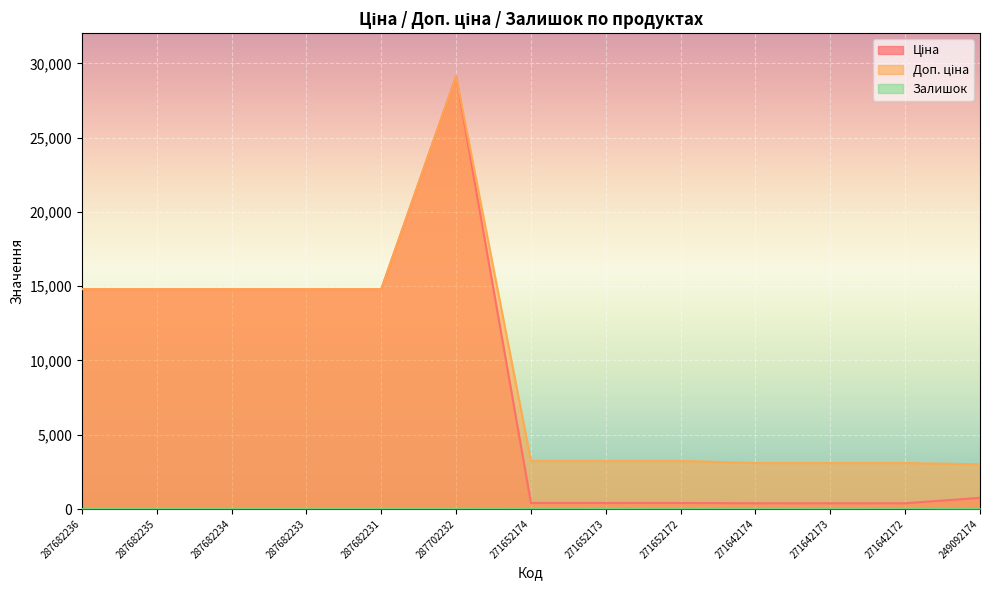

True or false: Залишок and Доп. ціна cross at least once.

False